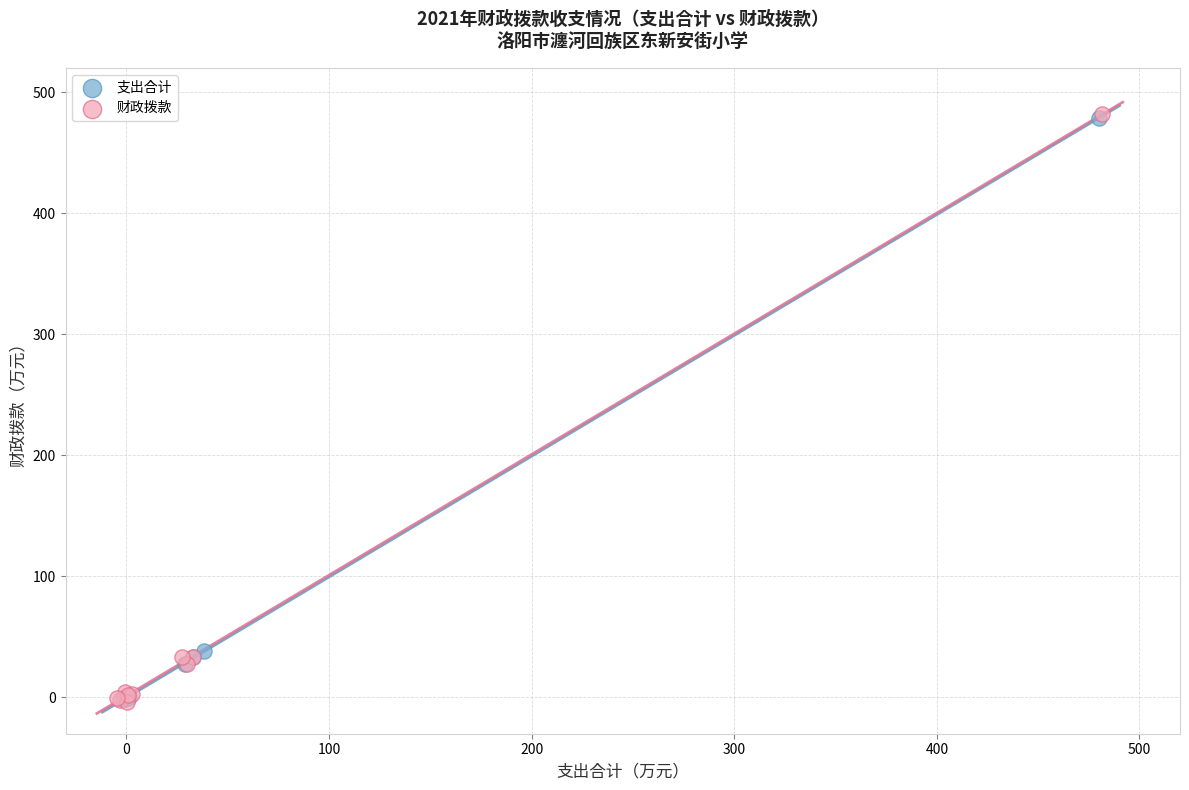

Which series has the largest Y range (max minus min)?

财政拨款